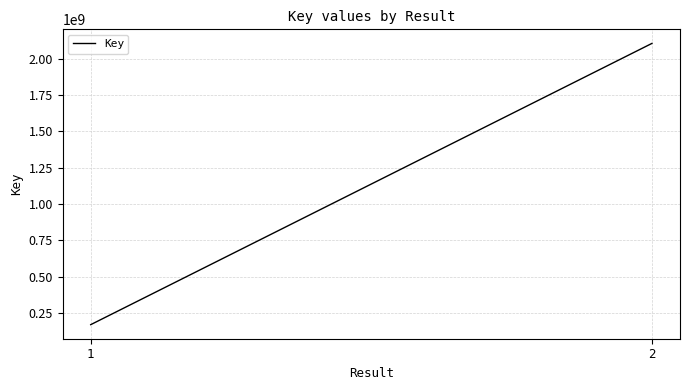

Count the number of categories in the chart.

2